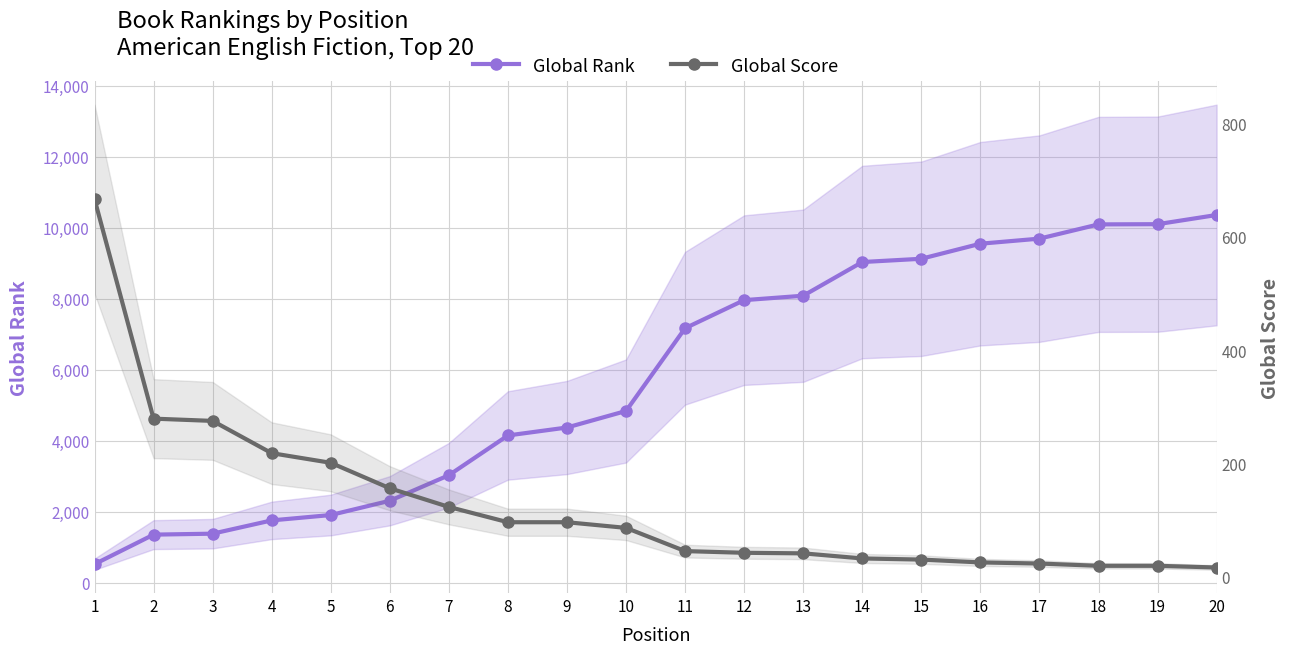

Read the Global Rank value at 5, to the nearest 10.

1910